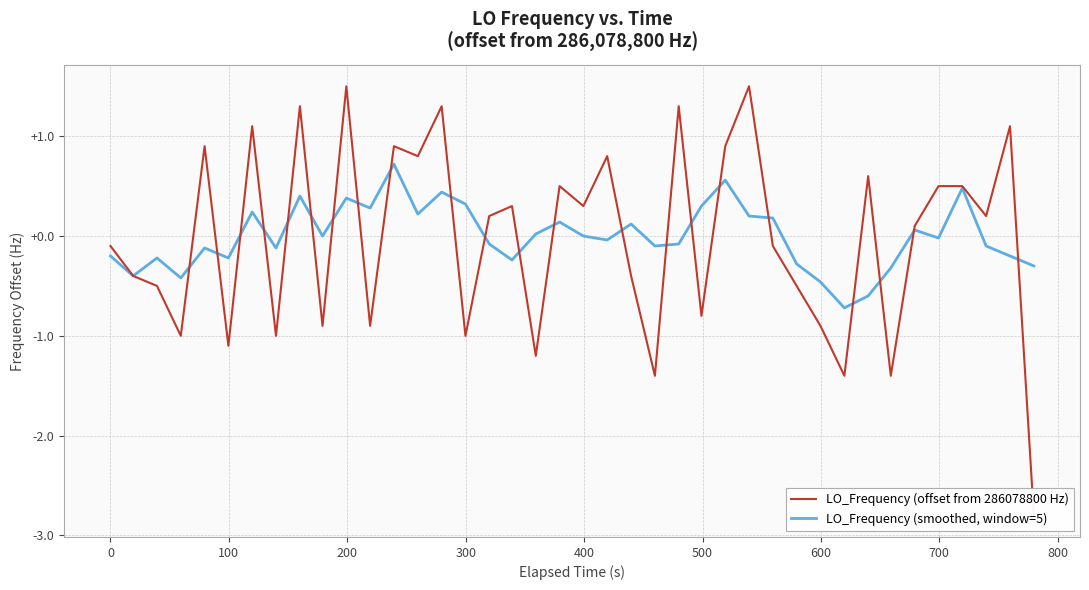

How many times do LO_Frequency (offset from 286078800 Hz) and LO_Frequency (smoothed, window=5) cross each other?

23